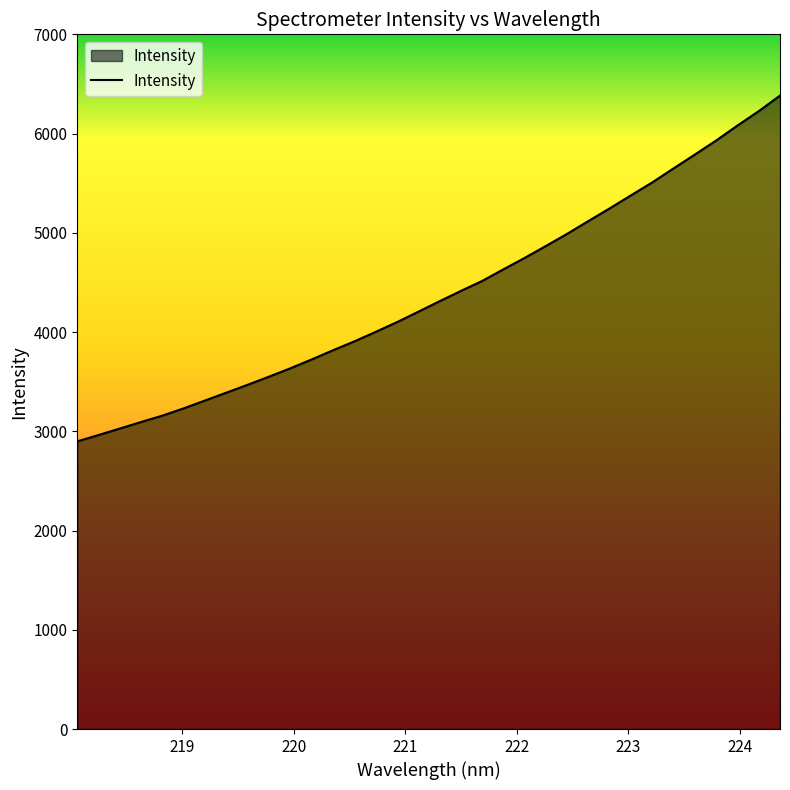

What is the difference between the maximum and minimum values?

3484.0